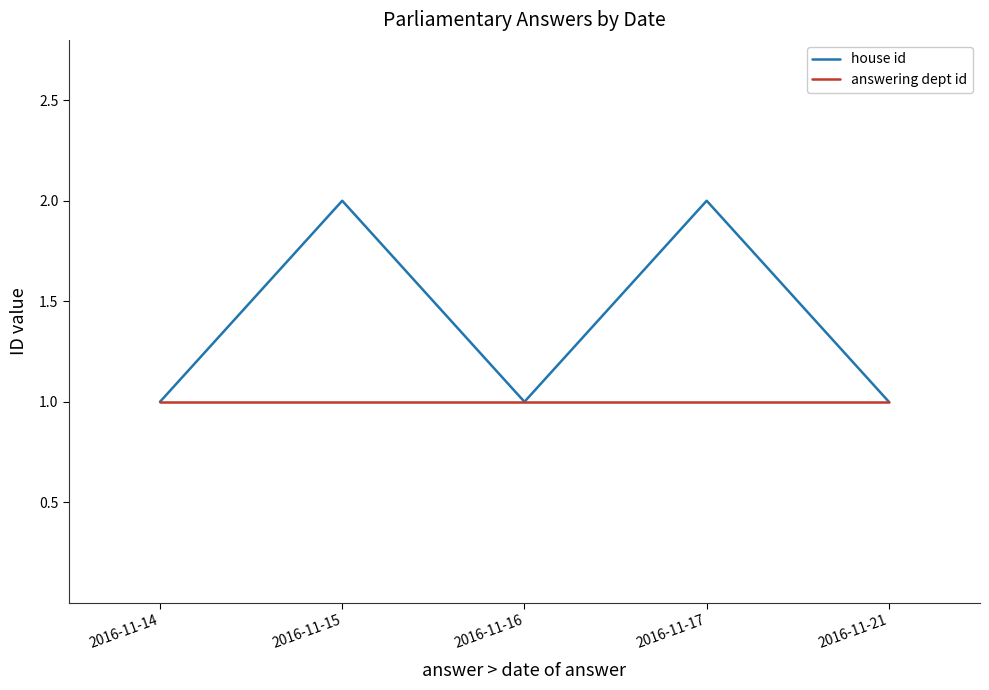

Reading left to right, list all the values displayed in this chart.

house id: 1	2	1	2	1
answering dept id: 1	1	1	1	1